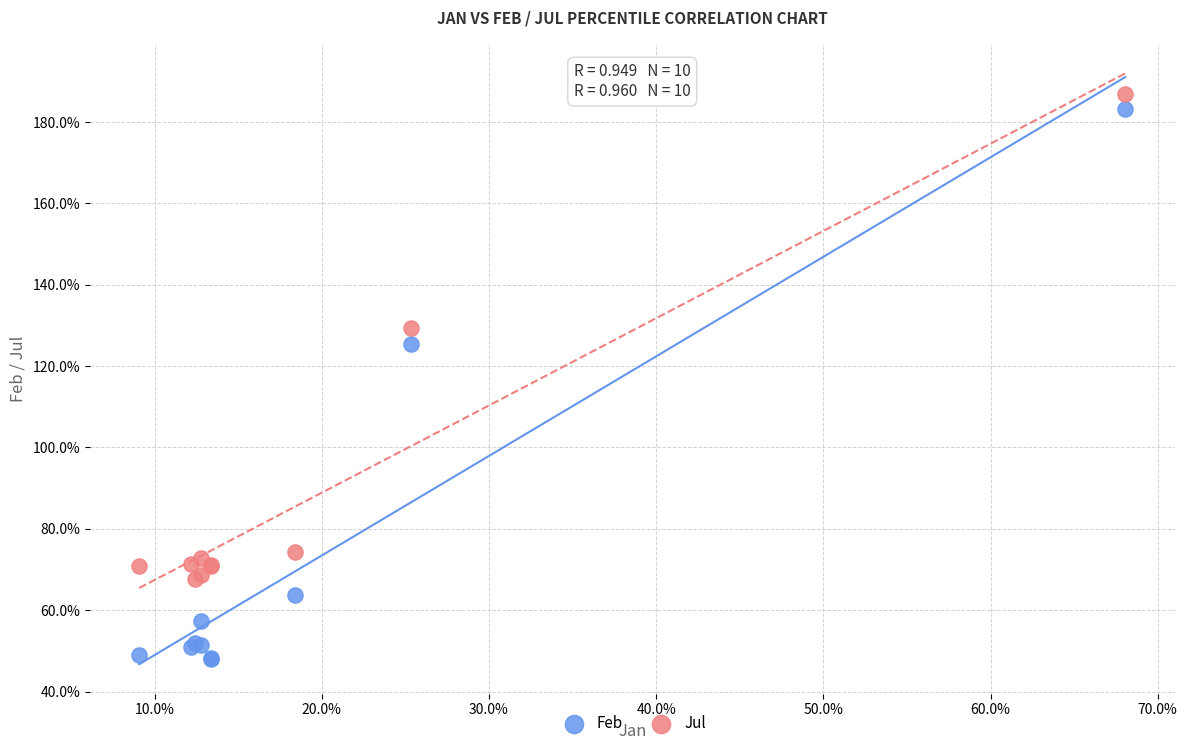

What are all the series names shown in the legend?

Feb, Jul